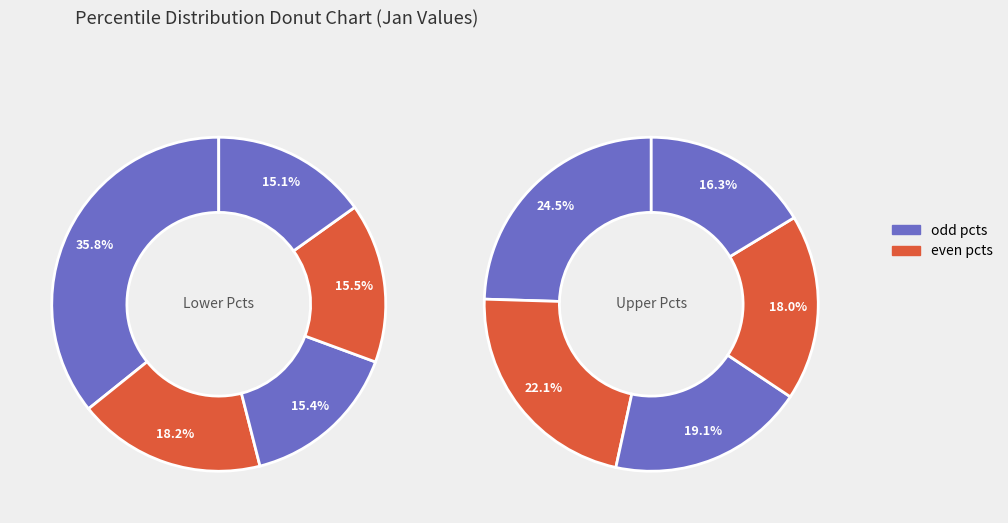

How many slices are in this pie chart?

10